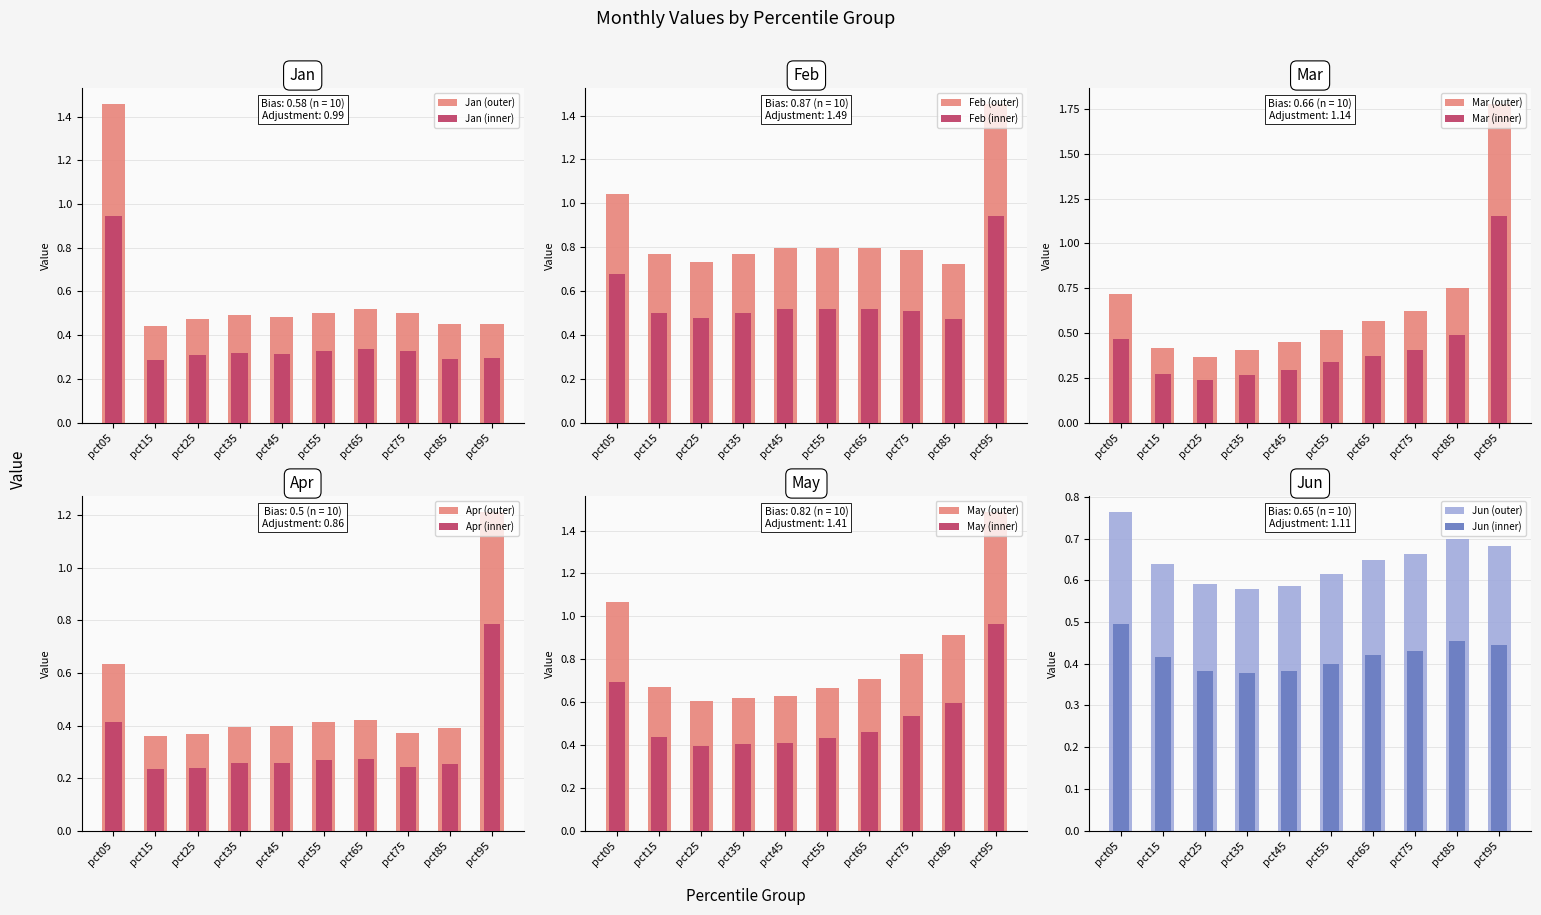

Read the Apr value at pct95.

1.2